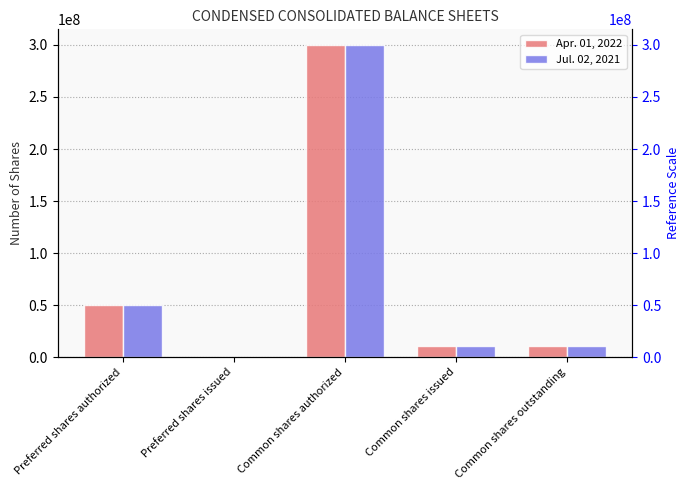

Reading left to right, list all the values displayed in this chart.

Apr. 01, 2022: 50000000	0	300000000	11166918	11166918
Jul. 02, 2021: 50000000	0	300000000	11153445	11153445